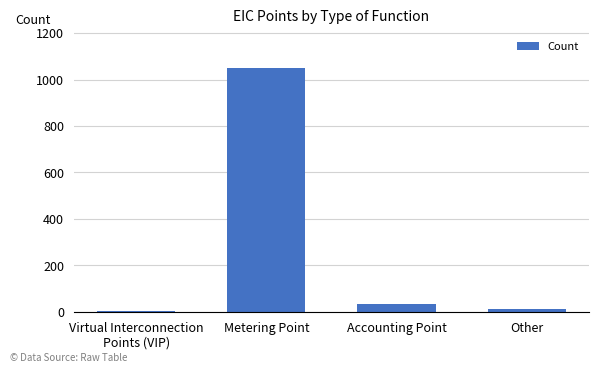

Between Other and Metering Point, which is larger?

Metering Point